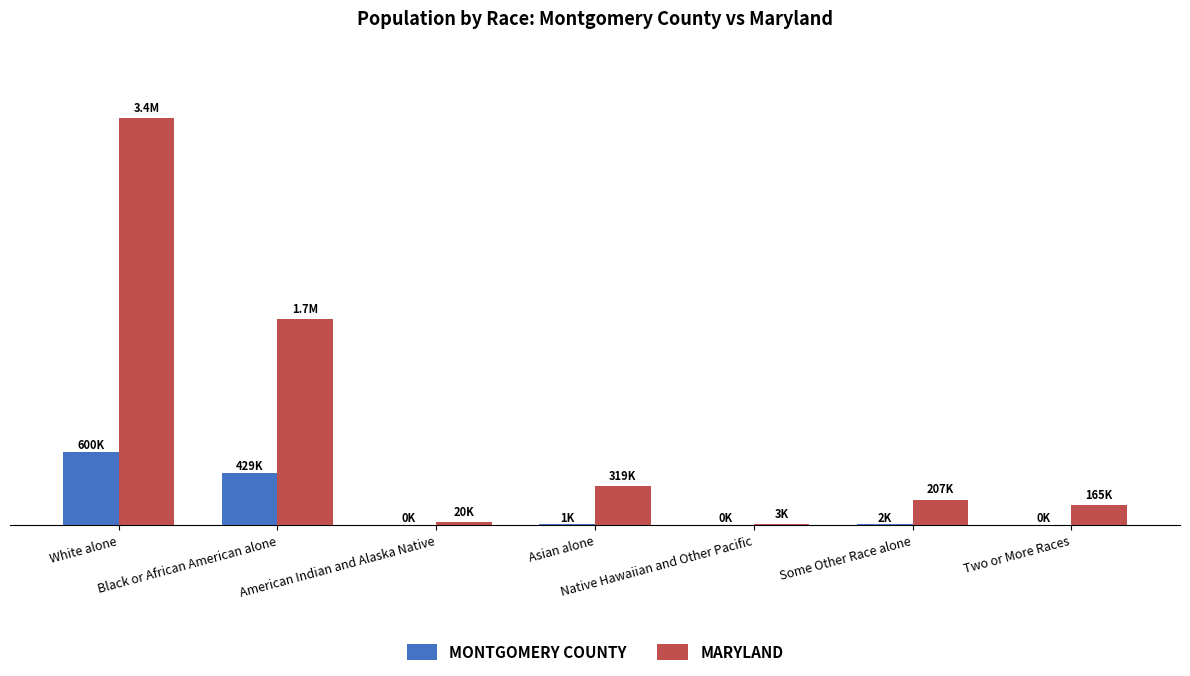

Reading left to right, extract all data points from this chart.

Montgomery County: White alone=599558	Black or African American alone=429167	American Indian and Alaska Native=46	Asian alone=925	Native Hawaiian and Other Pacific=8	Some Other Race alone=1786	Two or More Races=369
Maryland: White alone=3359284	Black or African American alone=1700298	American Indian and Alaska Native=20420	Asian alone=318853	Native Hawaiian and Other Pacific=3157	Some Other Race alone=206832	Two or More Races=164708